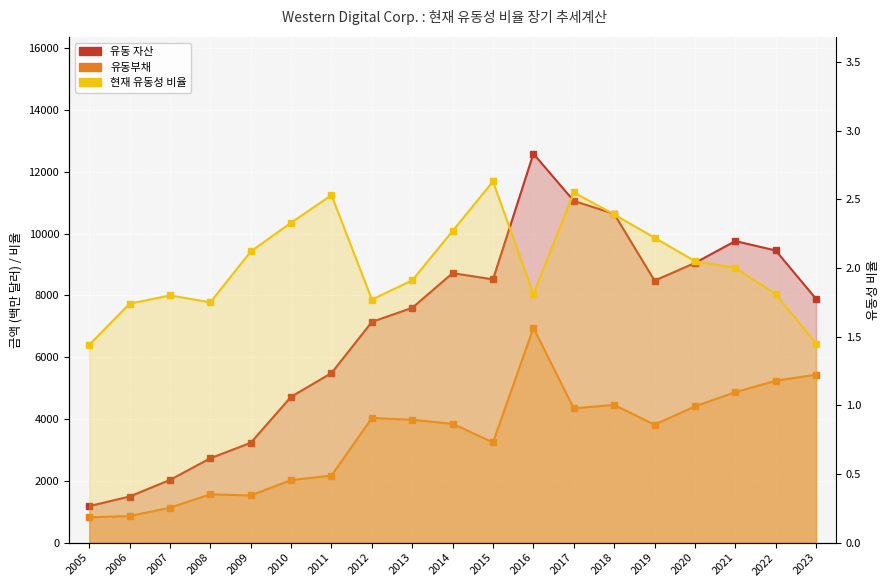

Reading left to right, transcribe all the data shown in this chart.

유동 자산: 2005=1181.0	2006=1492.0	2007=2029.0	2008=2731.0	2009=3230.0	2010=4720.0	2011=5487.0	2012=7141.0	2013=7598.0	2014=8720.0	2015=8517.0	2016=12584.0	2017=11056.0	2018=10638.0	2019=8477.0	2020=9048.0	2021=9757.0	2022=9453.0	2023=7886.0
유동부채: 2005=819.0	2006=859.0	2007=1130.0	2008=1564.0	2009=1525.0	2010=2023.0	2011=2170.0	2012=4032.0	2013=3973.0	2014=3845.0	2015=3242.0	2016=6949.0	2017=4344.0	2018=4456.0	2019=3817.0	2020=4406.0	2021=4870.0	2022=5237.0	2023=5434.0
현재 유동성 비율: 2005=1.4	2006=1.7	2007=1.8	2008=1.8	2009=2.1	2010=2.3	2011=2.5	2012=1.8	2013=1.9	2014=2.3	2015=2.6	2016=1.8	2017=2.5	2018=2.4	2019=2.2	2020=2.0	2021=2.0	2022=1.8	2023=1.4